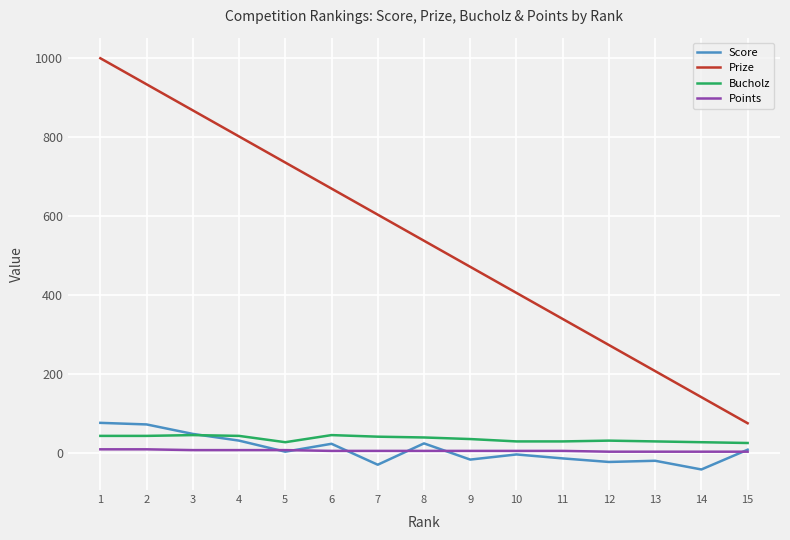

True or false: Prize and Points intersect in this chart.

False